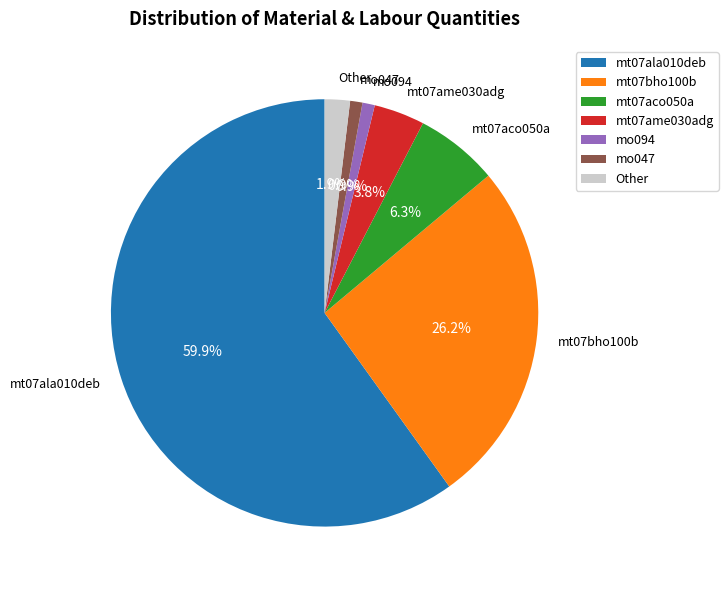

Is it true that mt07ala010deb is 53% of the pie?

False